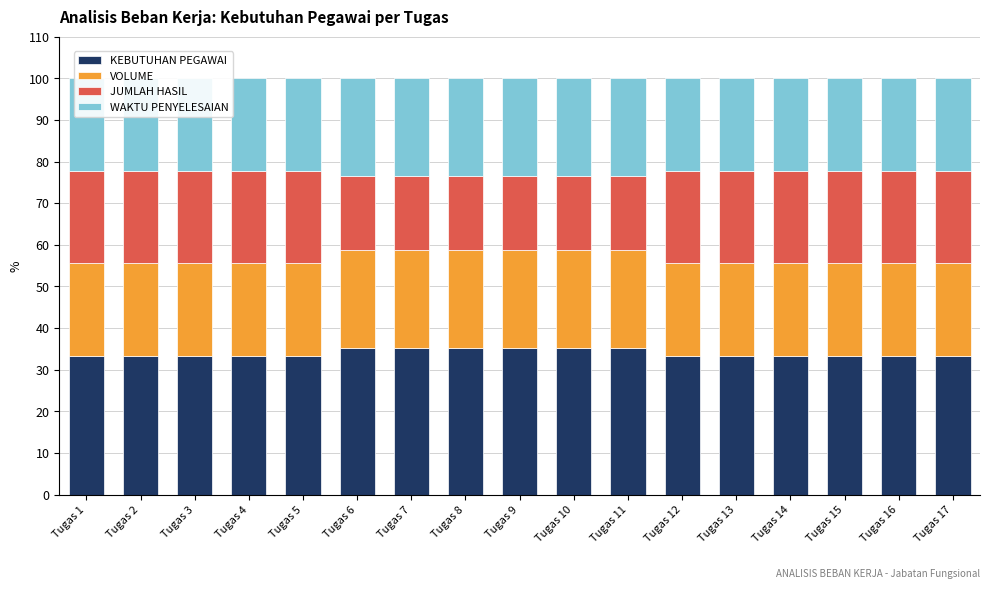

Is it true that KEBUTUHAN PEGAWAI equals 49.1 at Tugas 17?

False